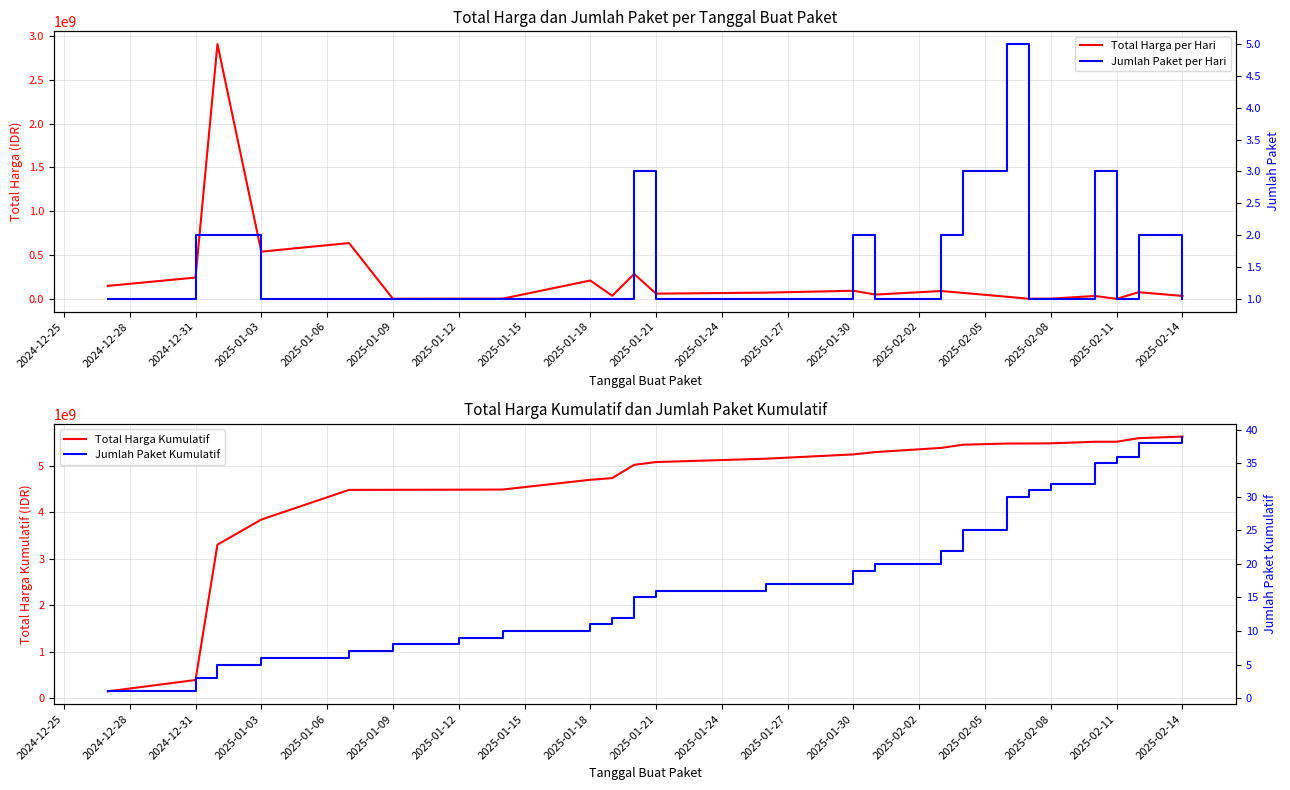

What position from the right is 2025-01-03?

21